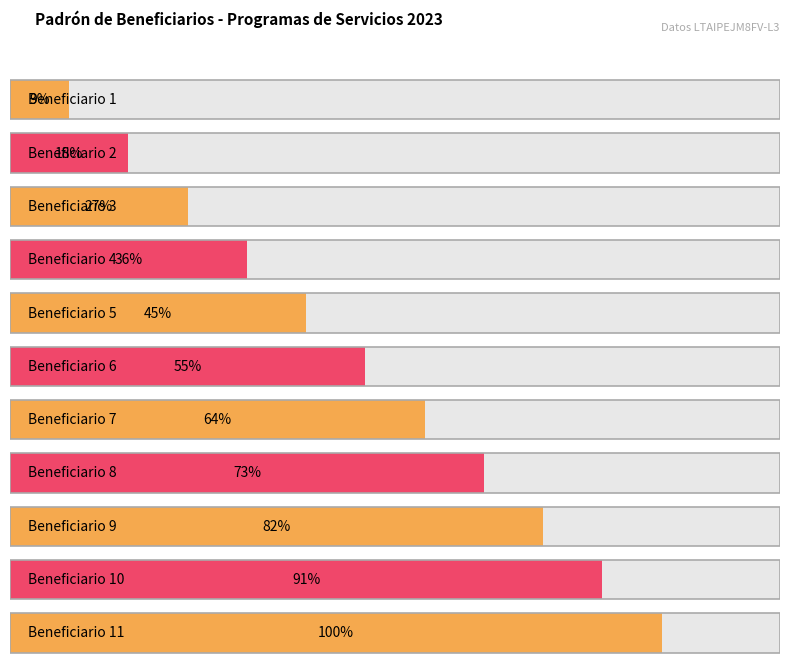

At which category does the chart reach its peak across all series?

Beneficiario 11